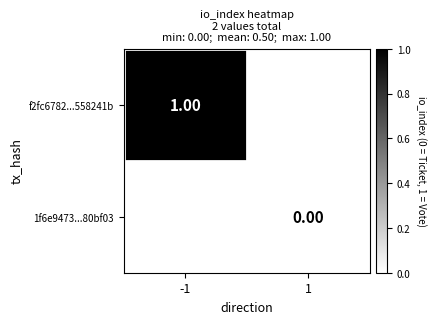

Is the value of f2fc6782...558241b at -1 greater than the value of 1f6e9473...80bf03 at 1?

Yes